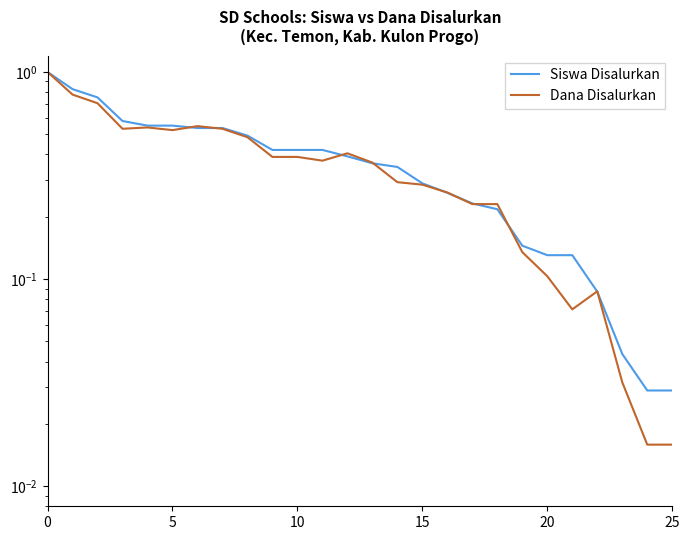

What is the average value of the Siswa Disalurkan series?

0.4